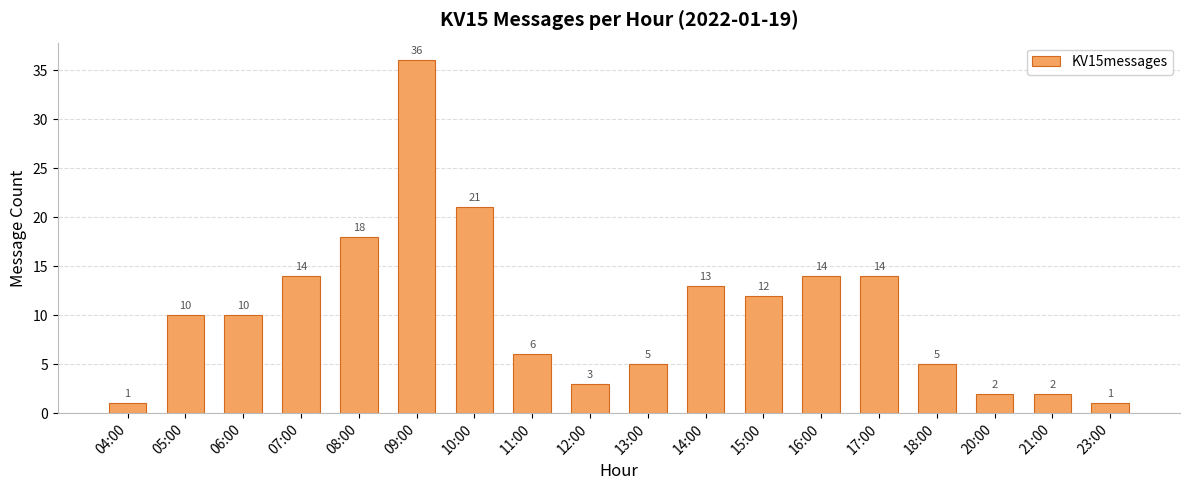

Are the bars grouped side by side (vs. stacked)?

No